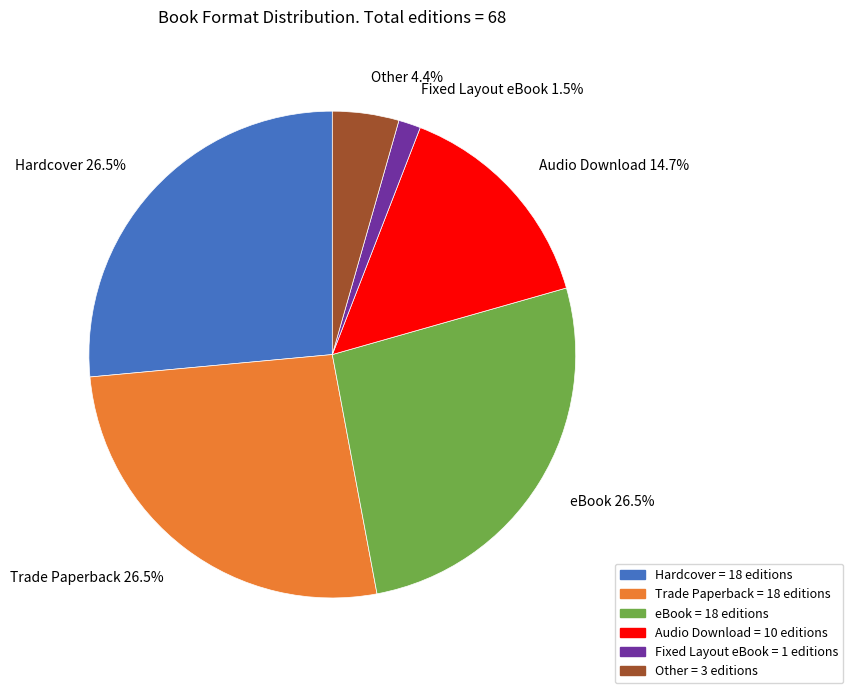

Which slice is the smallest?

Fixed Layout eBook